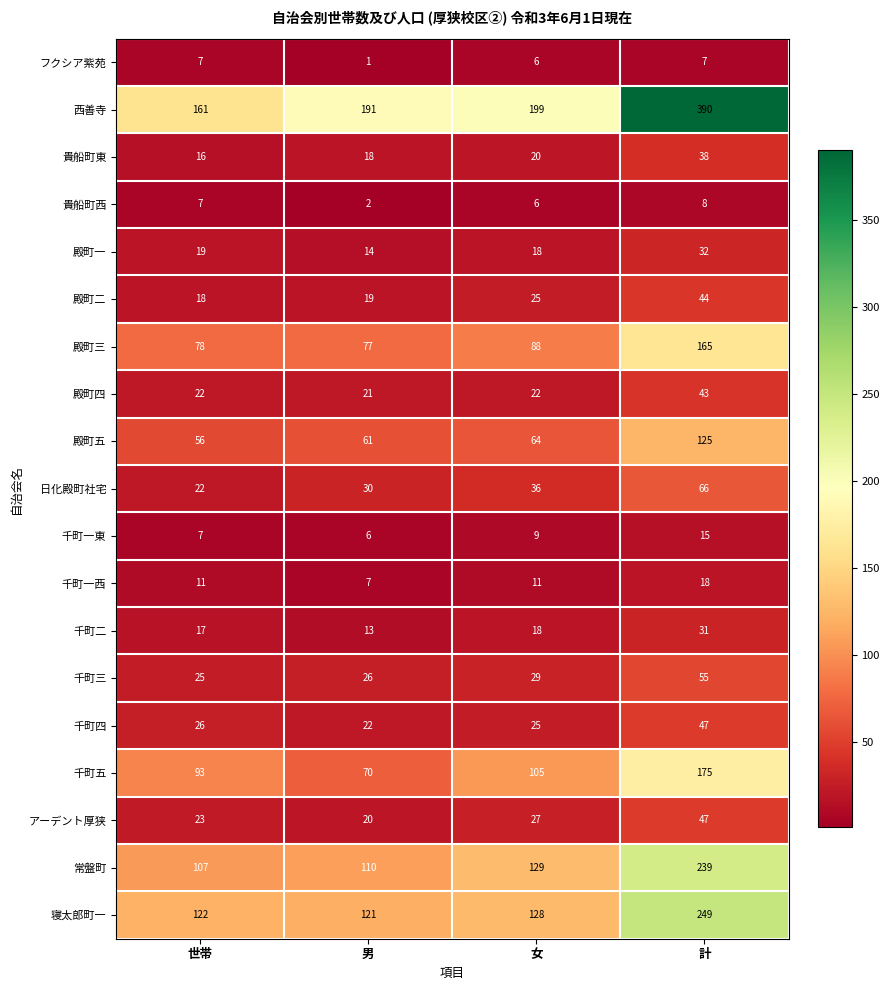

The 殿町二 series shows 32 at 男. True or false?

False